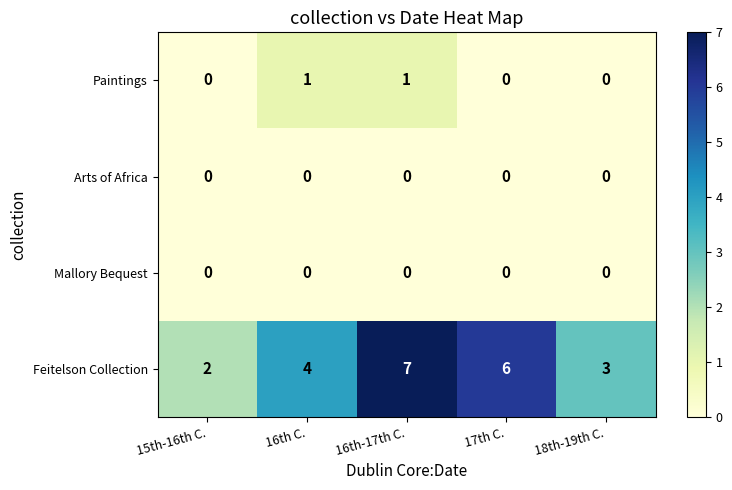

Which series has the largest total across all categories?

Feitelson Collection